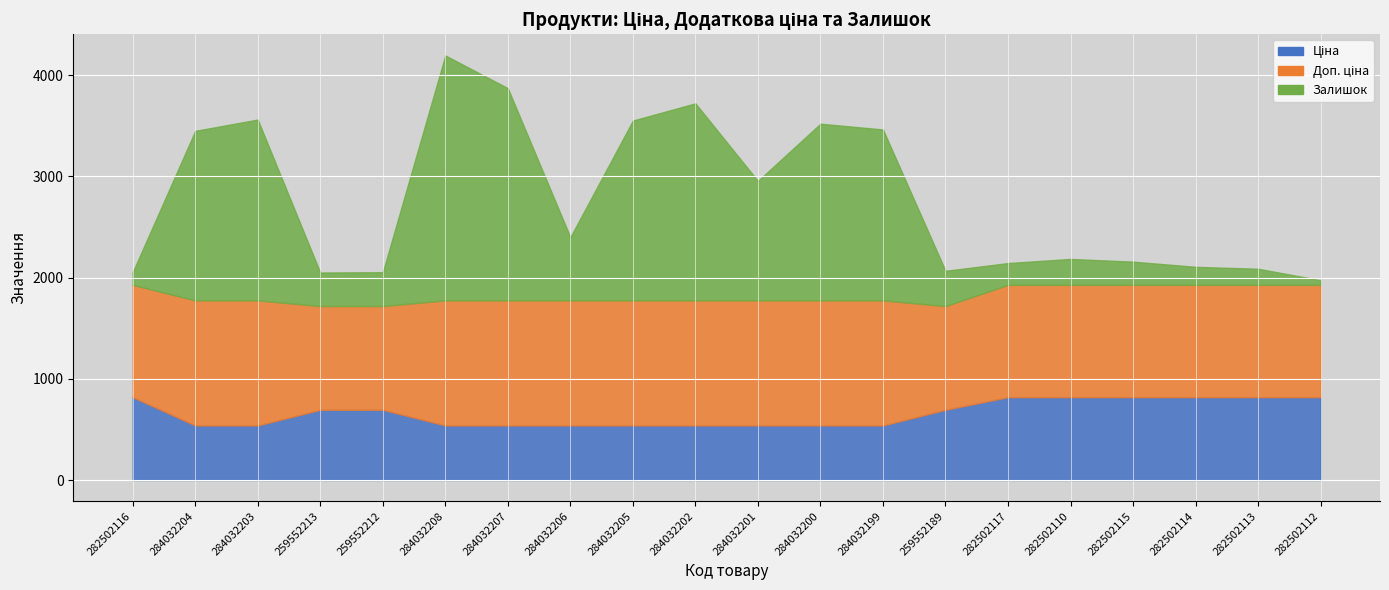

True or false: Ціна has more than 0 interior local peaks.

False